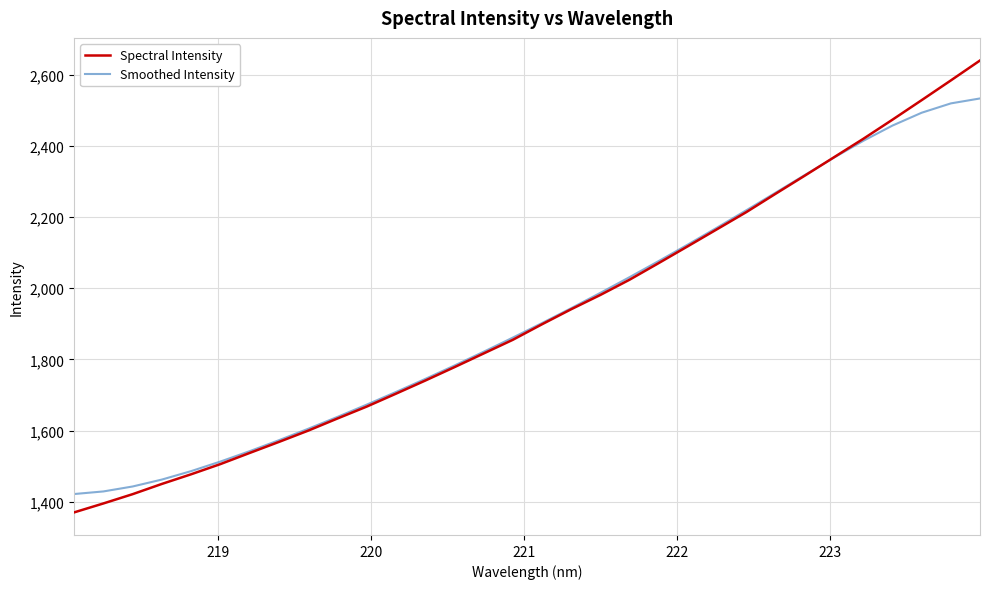

Which series has the widest spread of values?

Spectral Intensity